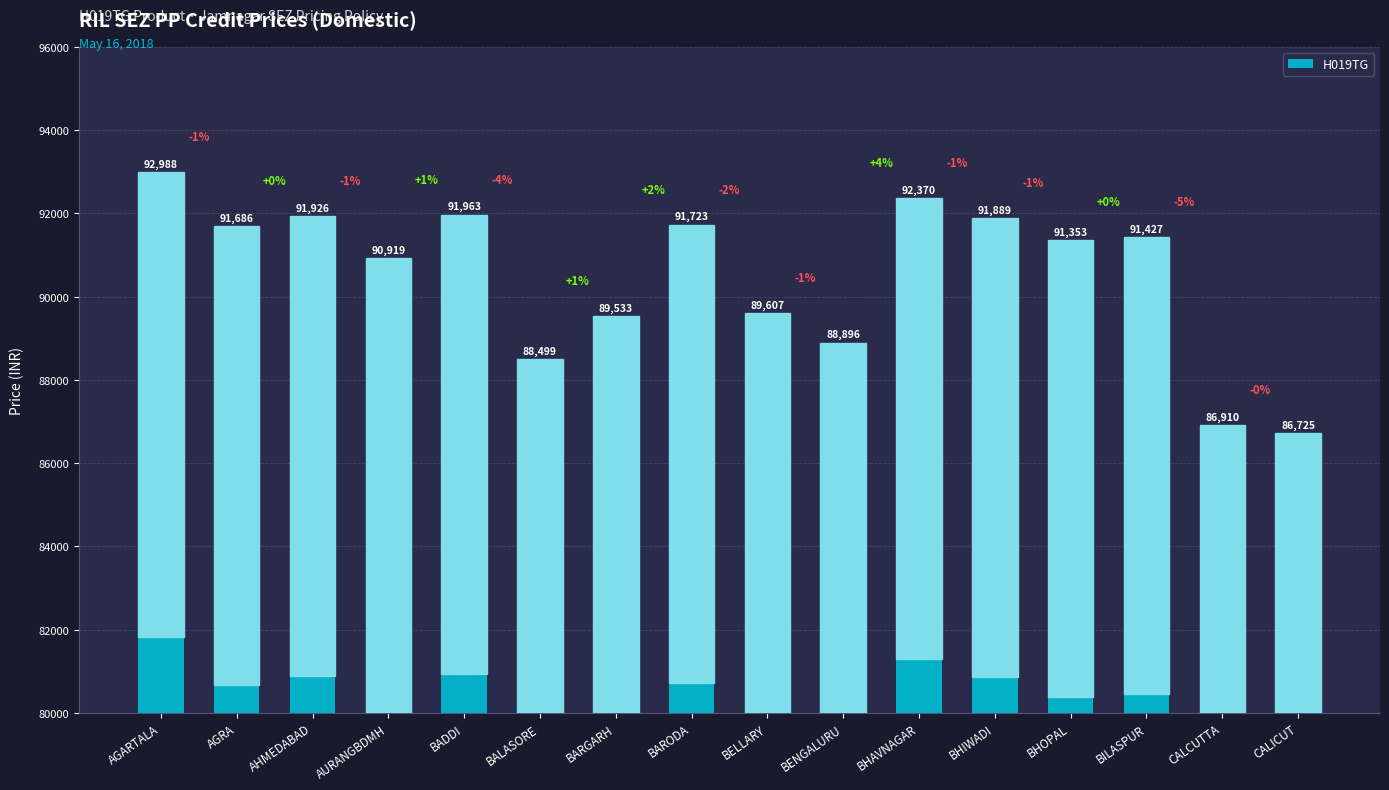

What is the change in value from CALCUTTA to CALICUT?

-185